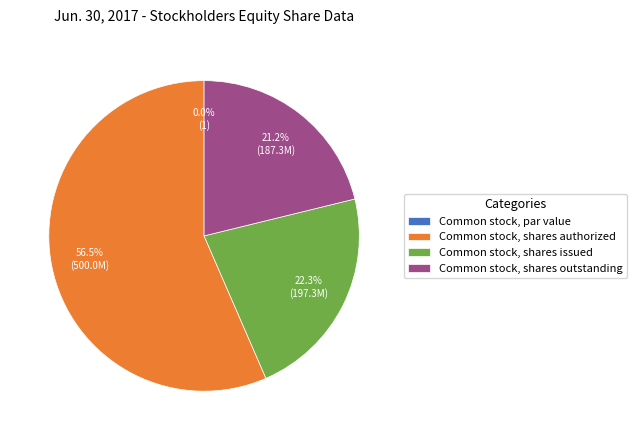

Is it true that Common stock, shares issued is 28% of the pie?

False